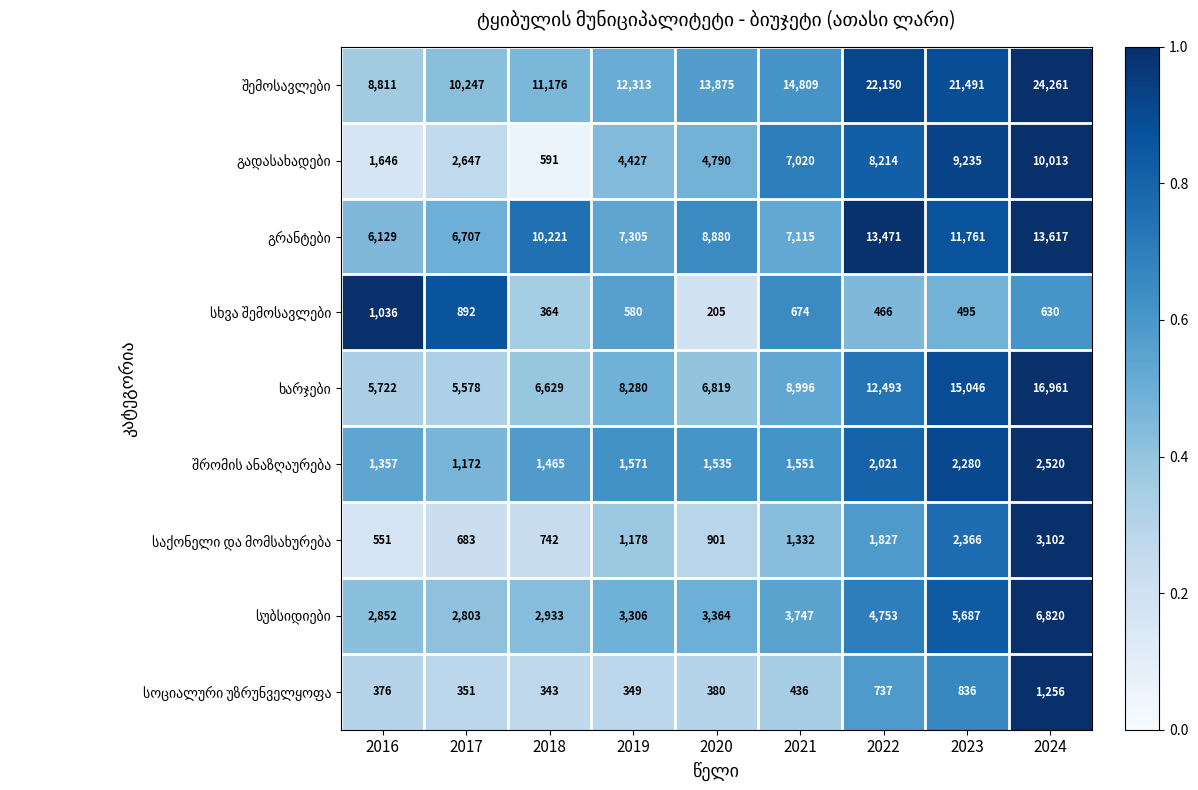

What is the difference between the highest and lowest values at 2018?

10833